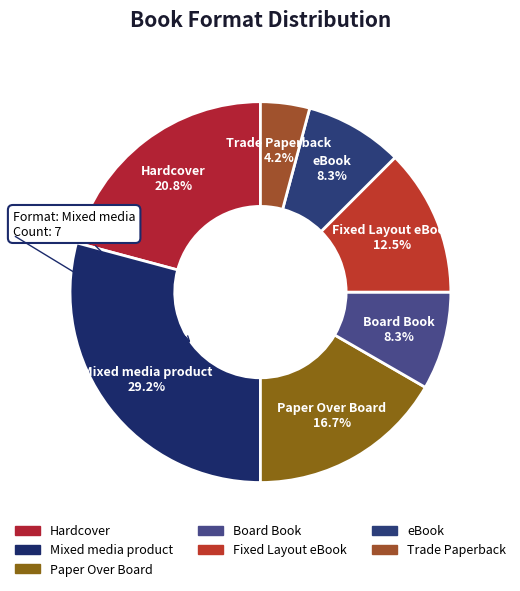

What is the largest slice in the pie chart?

Mixed media product